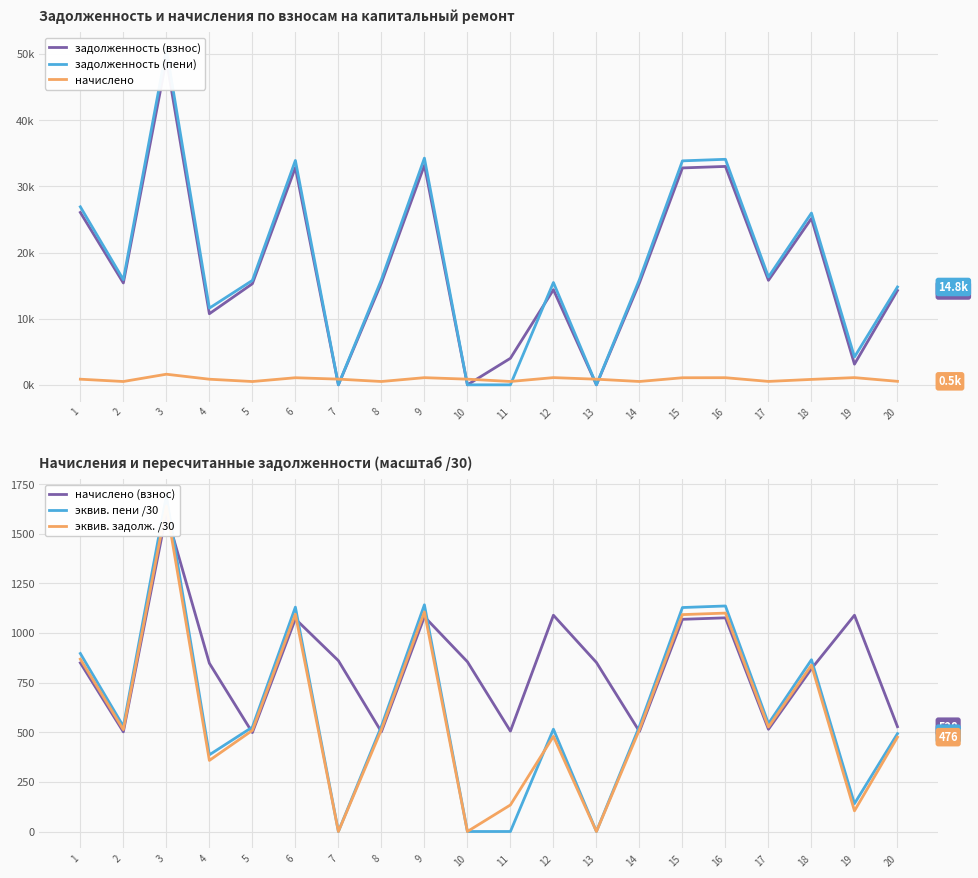

Which series changed the most between 3 and 9?

задолженность (пени)